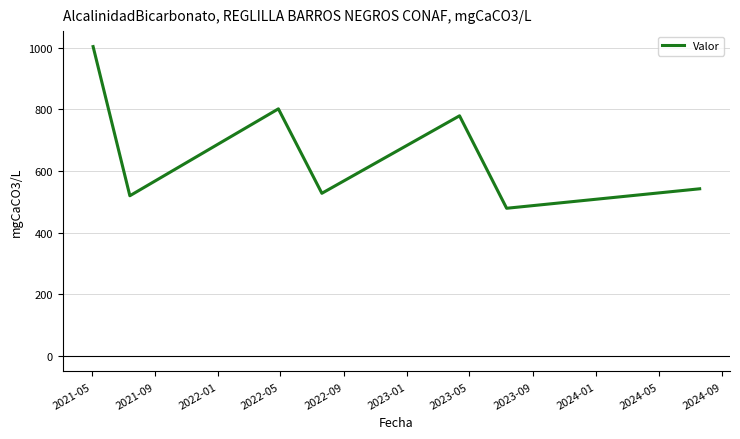

What is the difference between the maximum and minimum values?

524.6